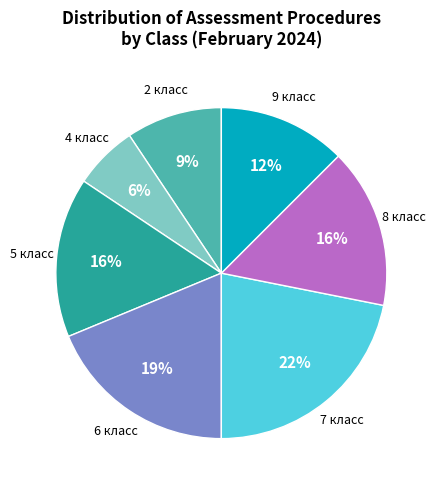

Count the number of slices in the pie.

7